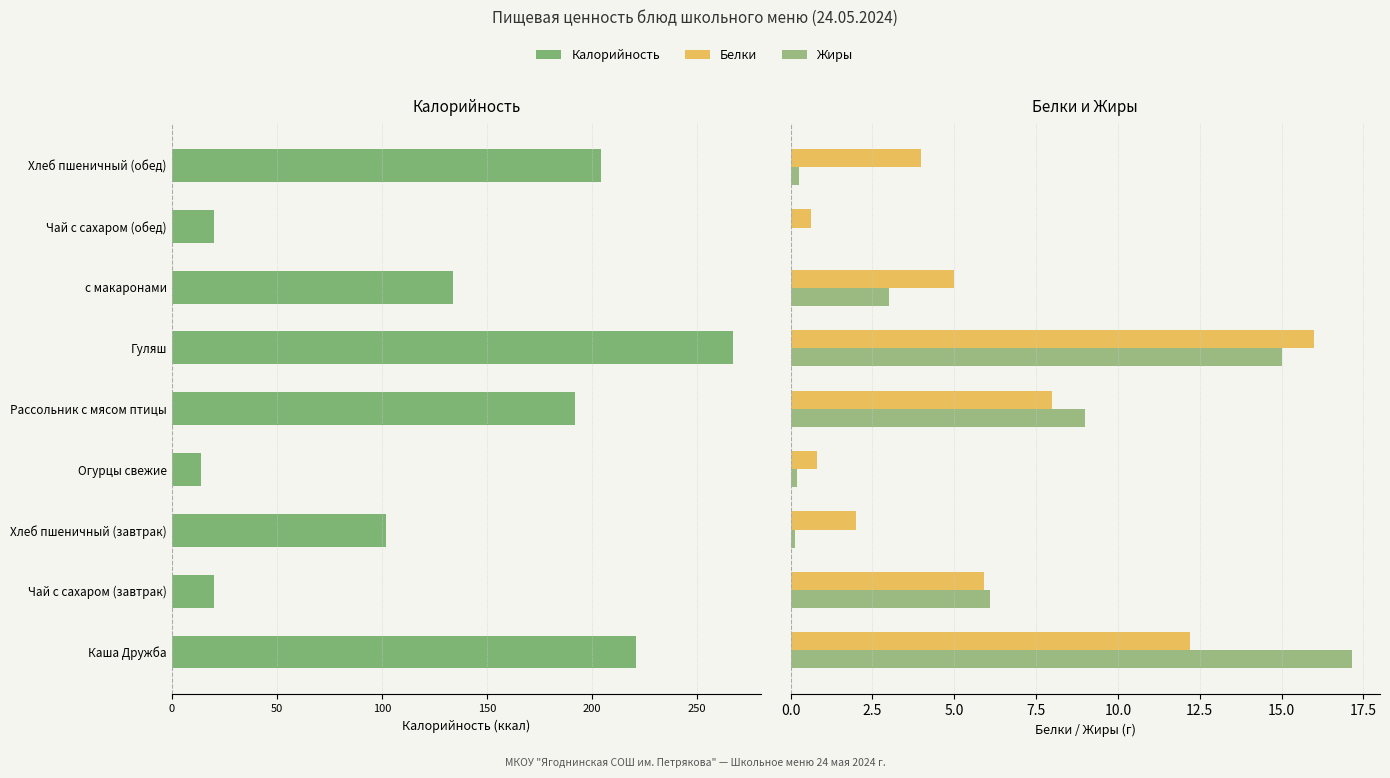

Which series has the widest spread of values?

Калорийность